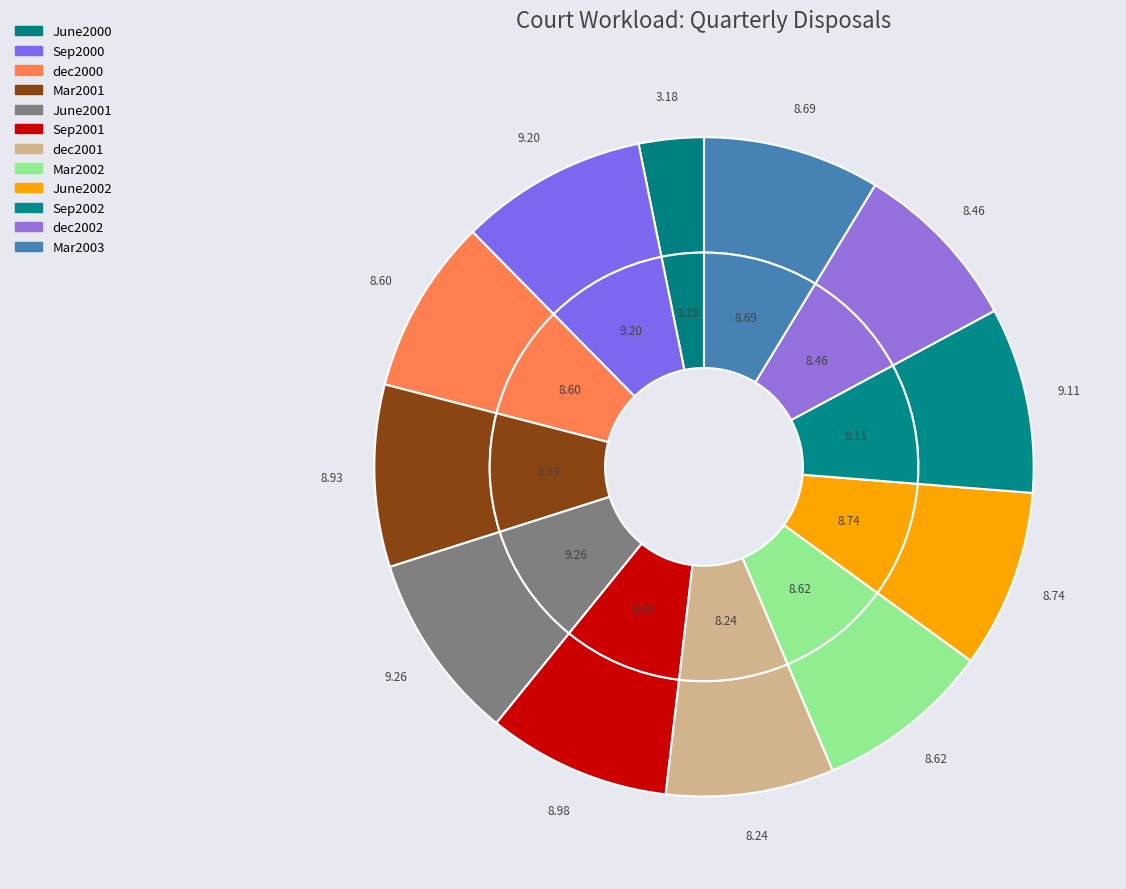

To the nearest percent, what is the combined percentage of Mar2001 and Sep2002?

18%